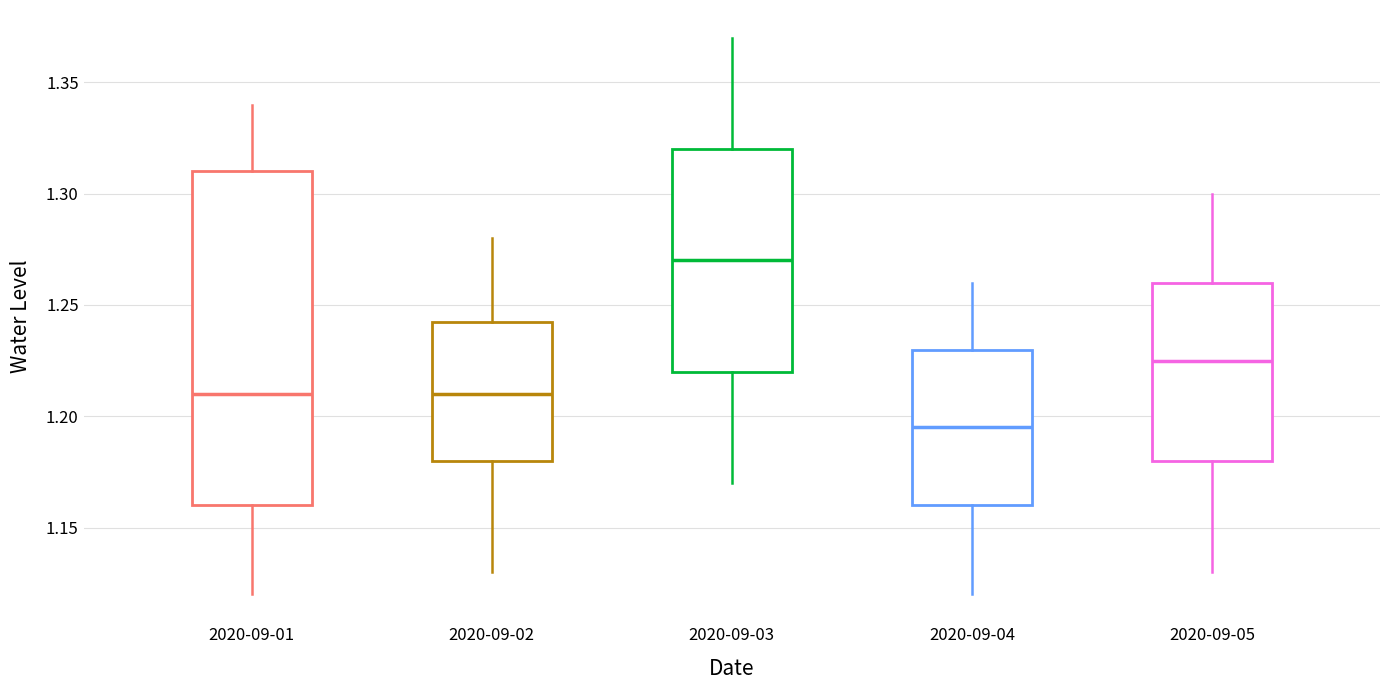

Where is the upper edge of the box for 2020-09-05 on the y-axis? The values are not printed on the chart, so give them approximately, as read against the axis.

1.260